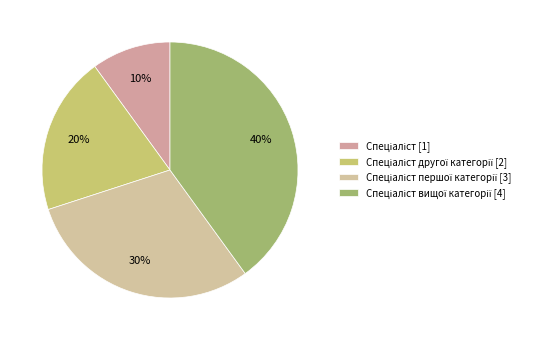

To the nearest percent, what is the difference between the largest and smallest slice percentages?

30%